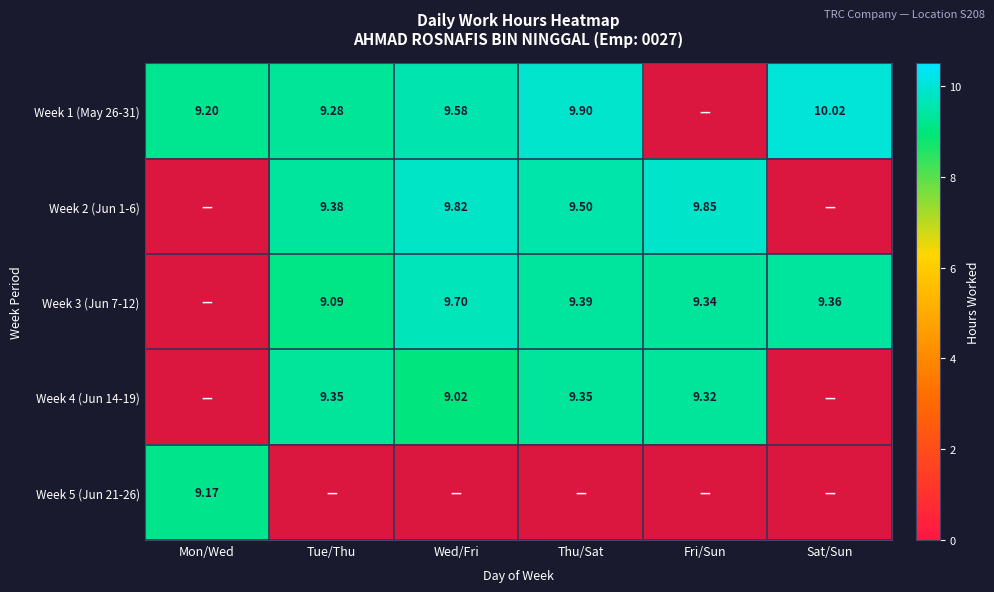

Between Mon/Wed and Thu/Sat, which is larger?

Thu/Sat